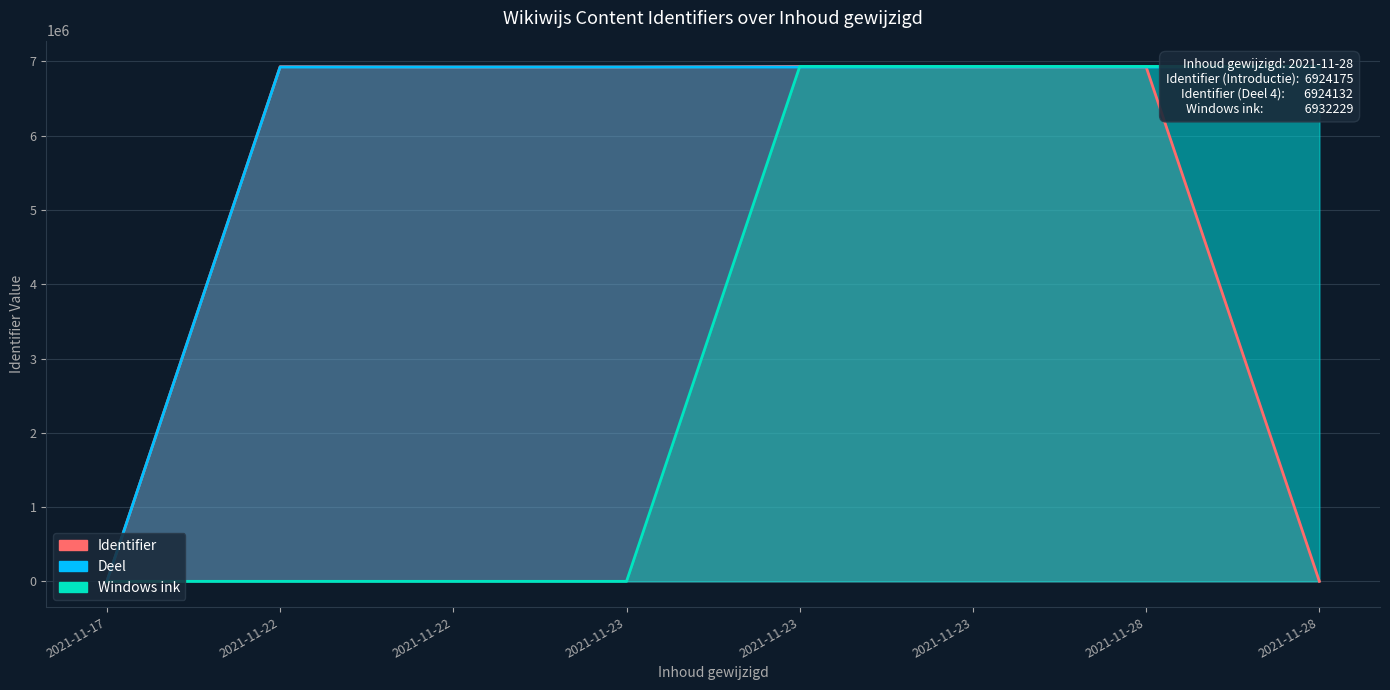

True or false: Windows ink and Identifier intersect in this chart.

False